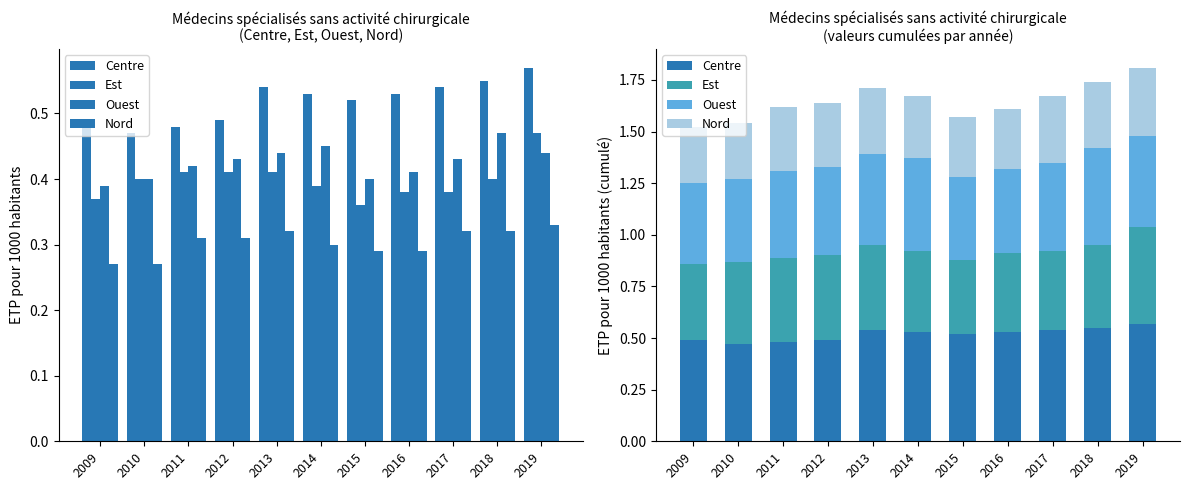

What is the value of the Ouest bar at the 11th from the left?

0.4